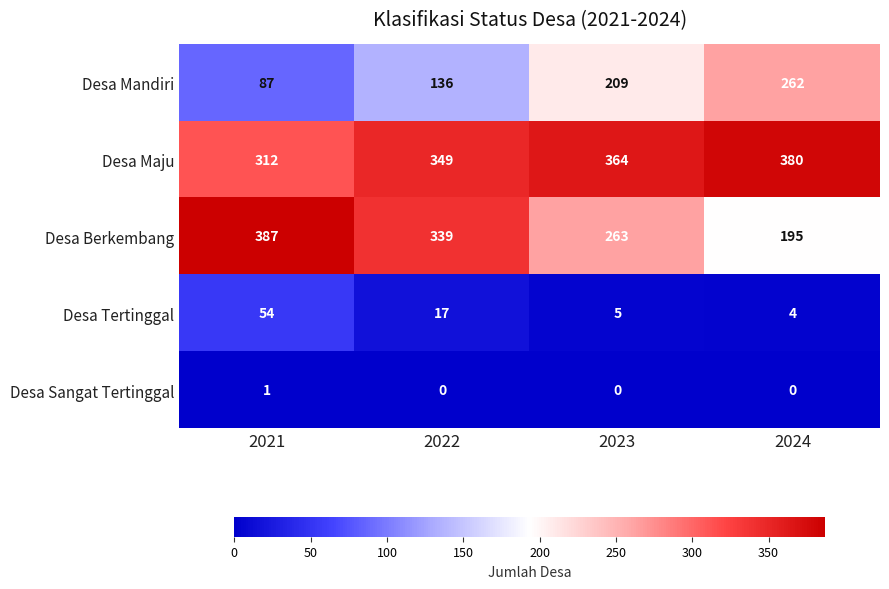

What is the difference between the maximum and minimum values in the Desa Tertinggal series?

50